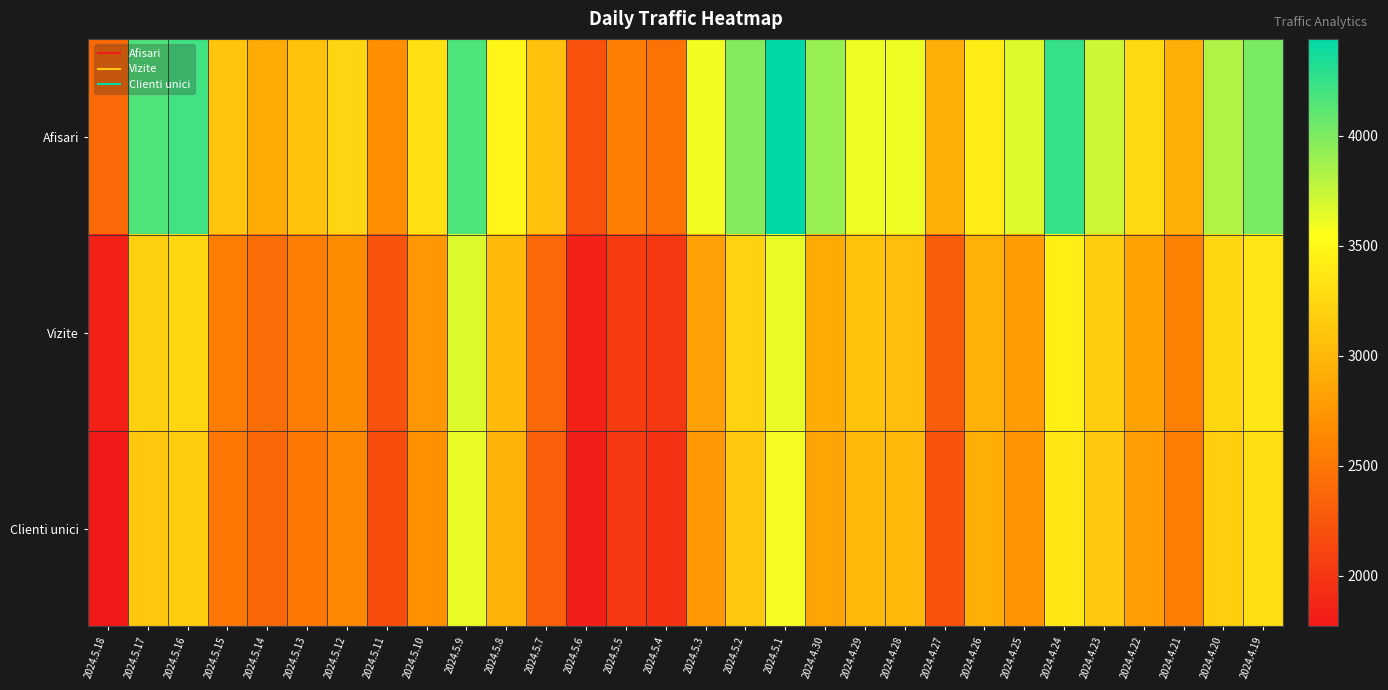

What is the total value across all series at 2024.5.6?

5861